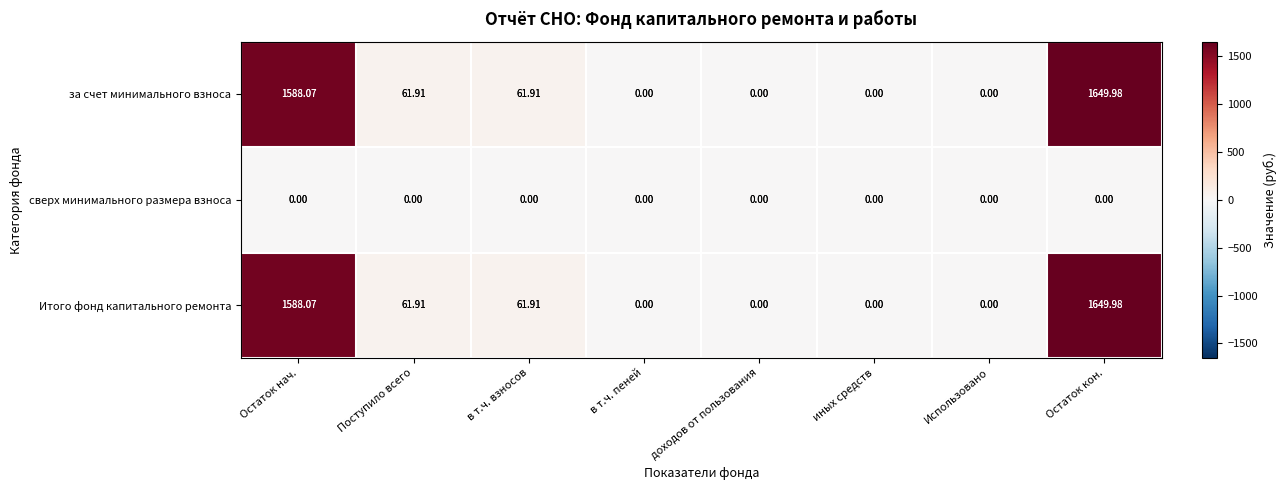

What is the maximum value shown in the chart?

1650.0